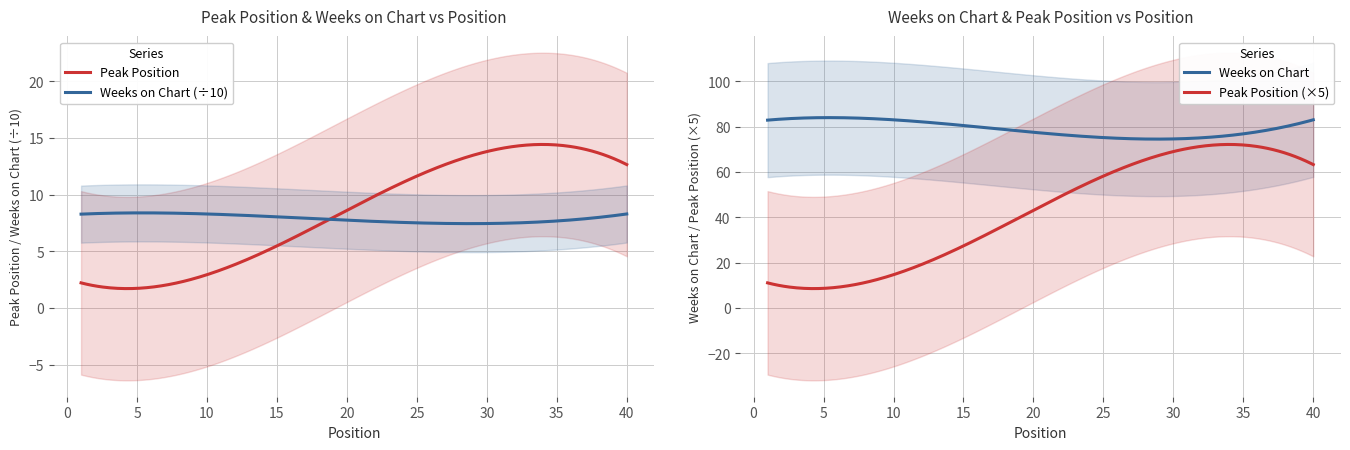

True or false: Weeks on Chart and Peak Position (×5) intersect in this chart.

False